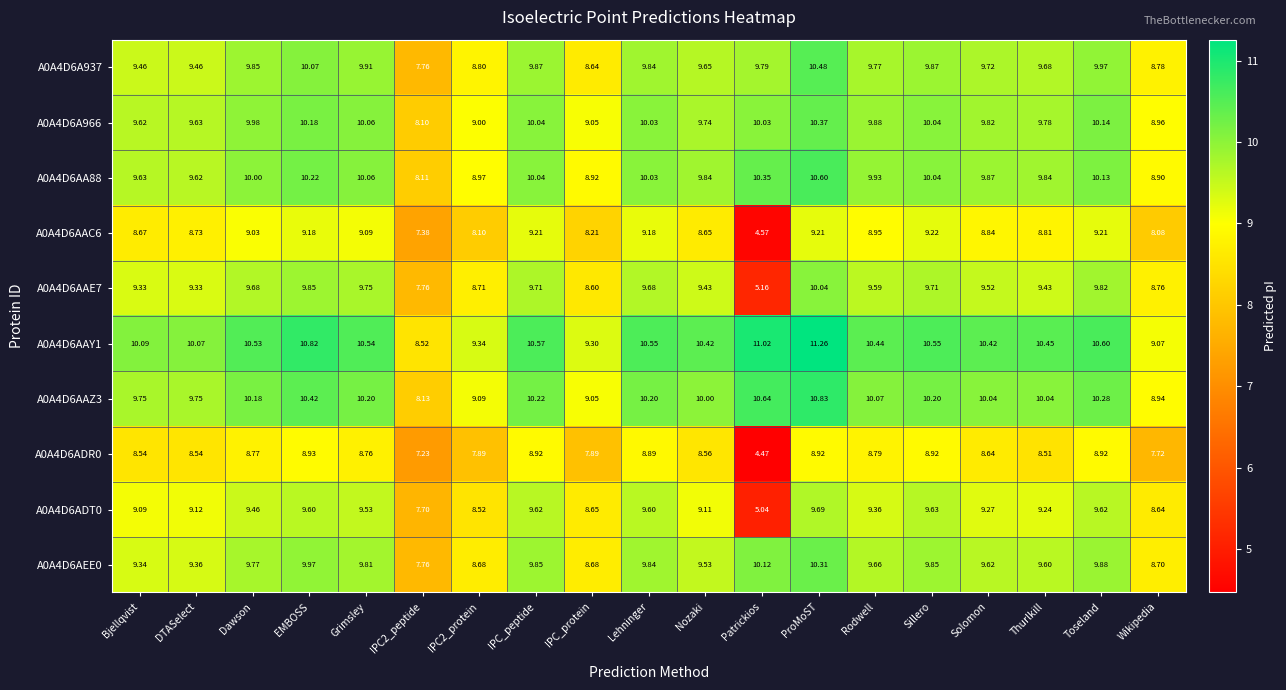

Which series has the largest total across all categories?

A0A4D6AAY1